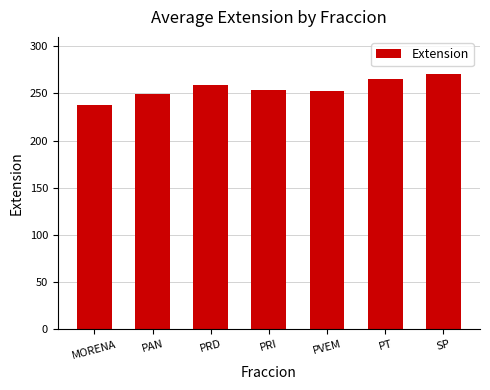

Does the chart contain stacked bars?

No